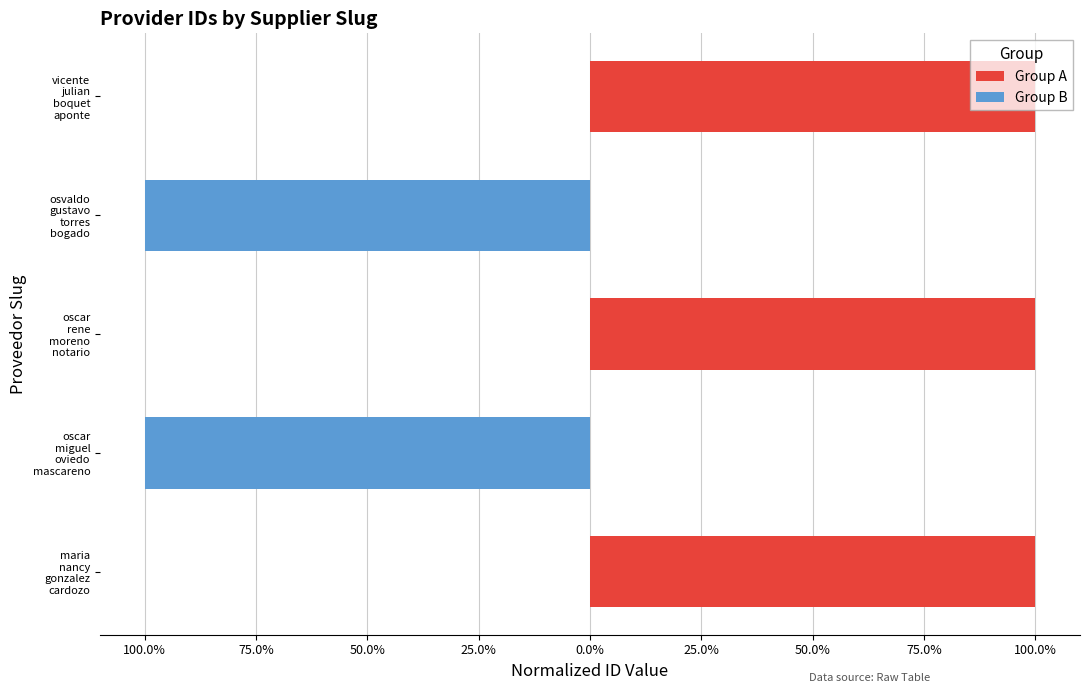

Reading right to left, extract all data points from this chart.

Group A: 1.0	0.0	1.0	0.0	1.0
Group B: 0.0	-1.0	0.0	-1.0	0.0